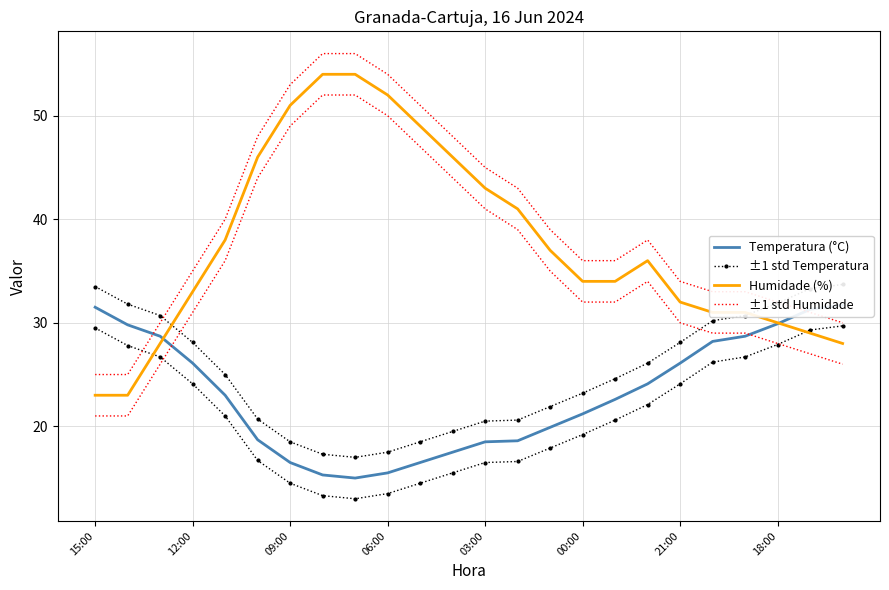

Rank the series by their maximum value, from highest to lowest.

±1 std Humidade, Humidade (%), ±1 std Temperatura, Temperatura (°C)